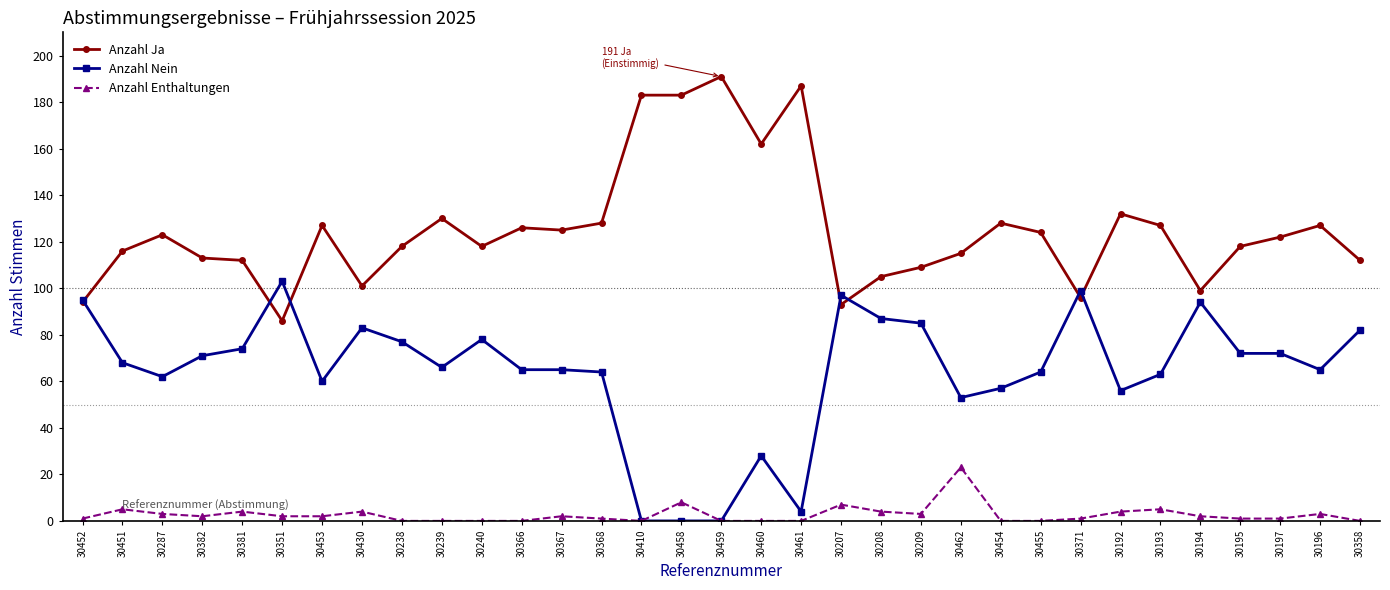

What is the value of the Anzahl Ja point at the 30th from the left?

118